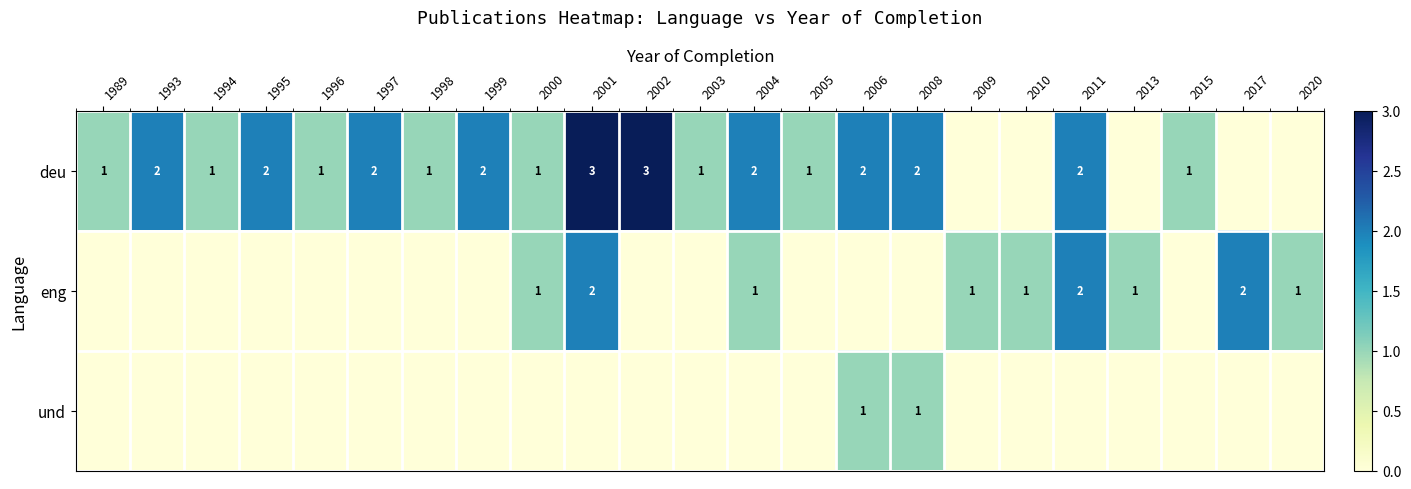

The value of deu at 2006 is 1. True or false?

False